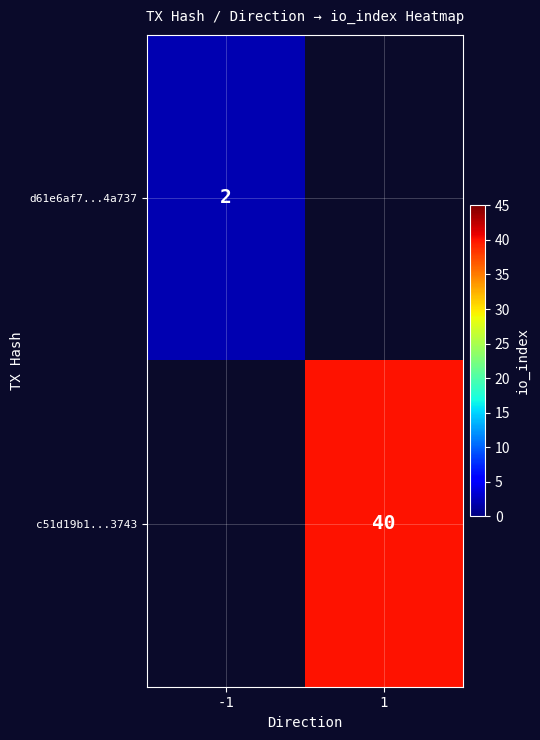

The c51d19b1...3743 series shows 40 at 1. True or false?

True